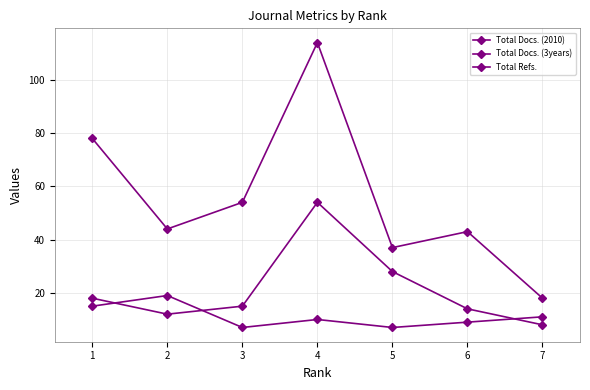

What is the value of the Total Docs. (3years) point at the 2nd from the left?

12